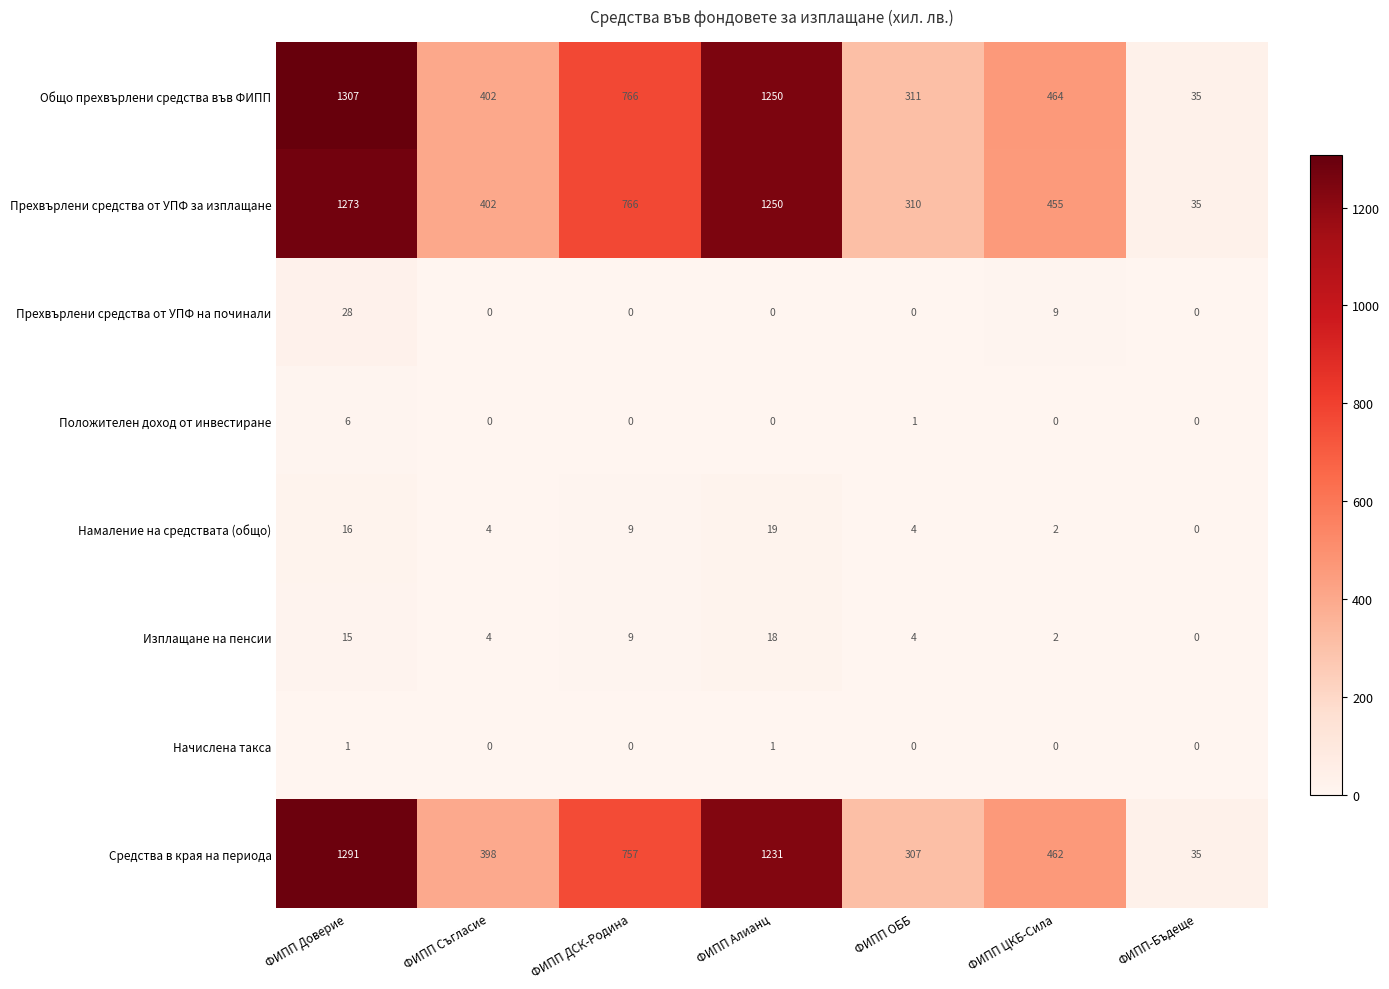

List the series in order of their peak value, lowest first.

Начислена такса, Положителен доход от инвестиране, Изплащане на пенсии, Намаление на средствата (общо), Прехвърлени средства от УПФ на починали, Прехвърлени средства от УПФ за изплащане, Средства в края на периода, Общо прехвърлени средства във ФИПП